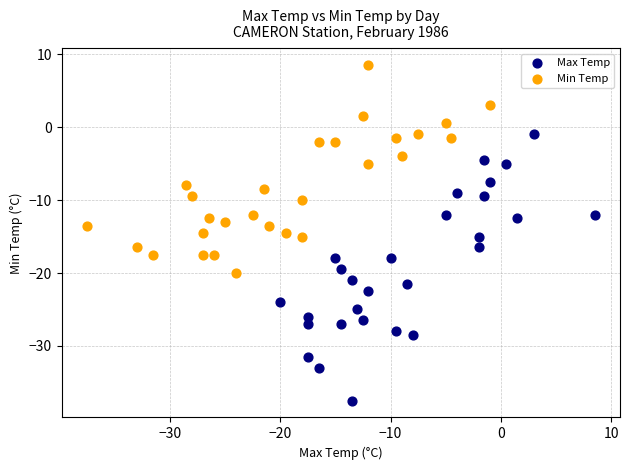

Which series has the largest Y range (max minus min)?

Max Temp